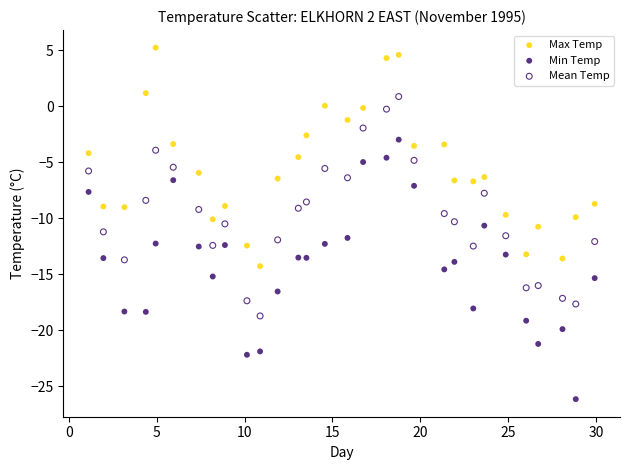

Across all data points, what is the range of Y values (max minus min)?

31.4